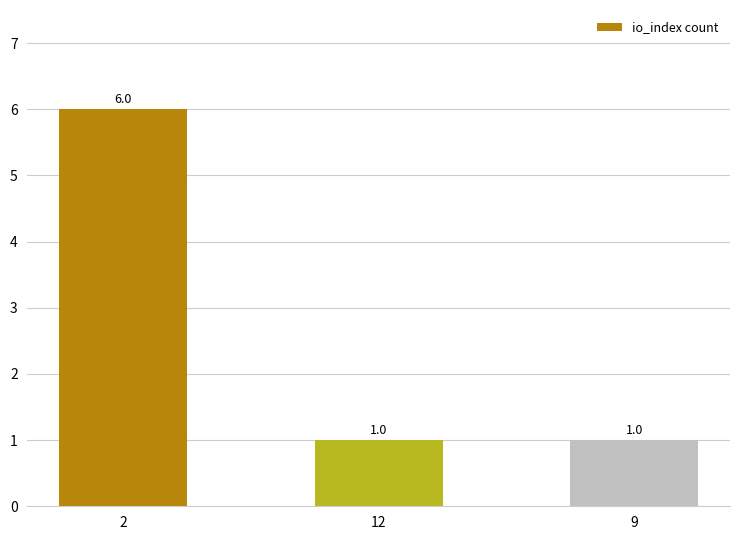

What is the ratio of the value at 12 to the value at 9?

1.0